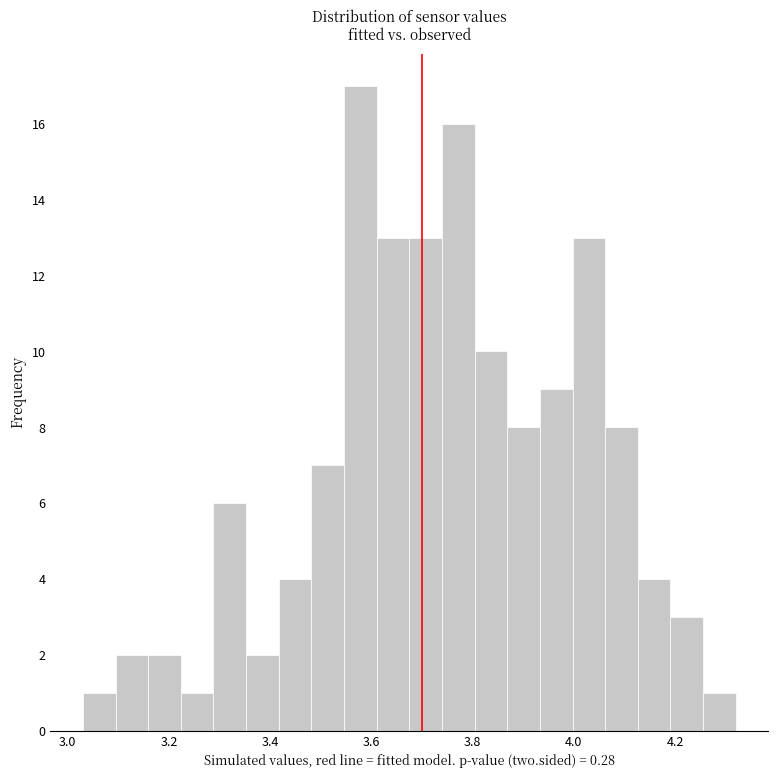

Around what value on the x-axis is the tallest bar? Give the approximate position of its centre, as read against the axis.

3.58